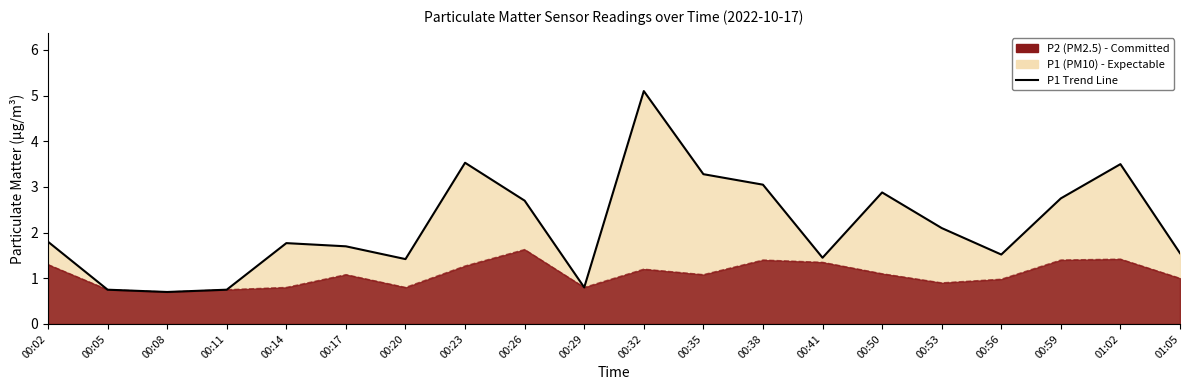

What is the label of the 16th point from the left?

00:53